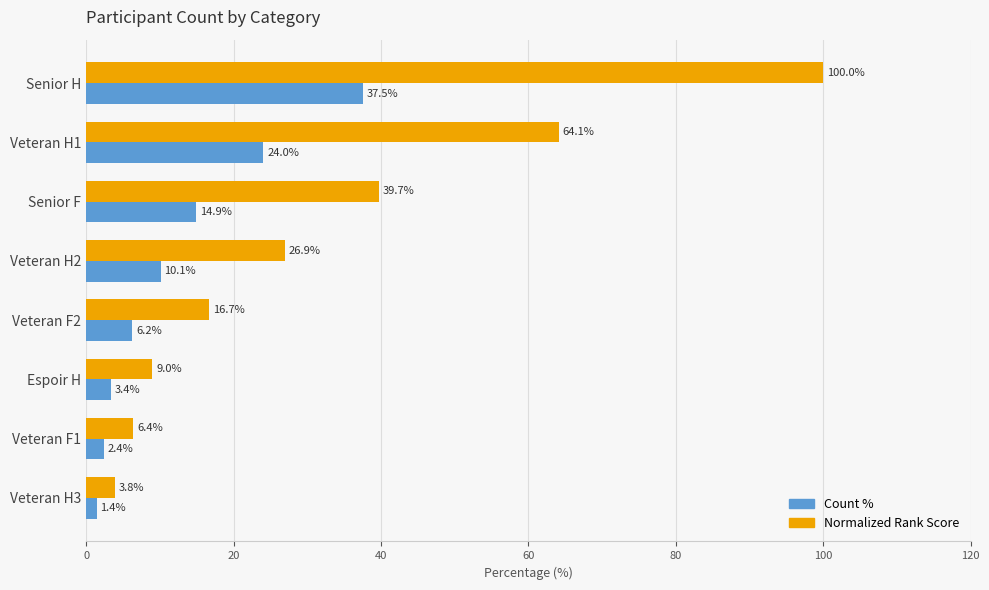

Which series changed the most between Veteran H2 and Veteran F2?

Normalized Rank Score